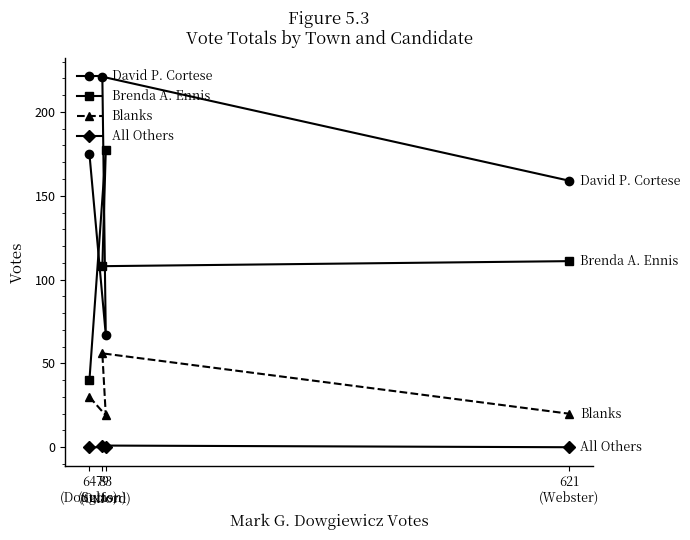

At which category does Brenda A. Ennis reach its first local valley?

79
(Sutton)